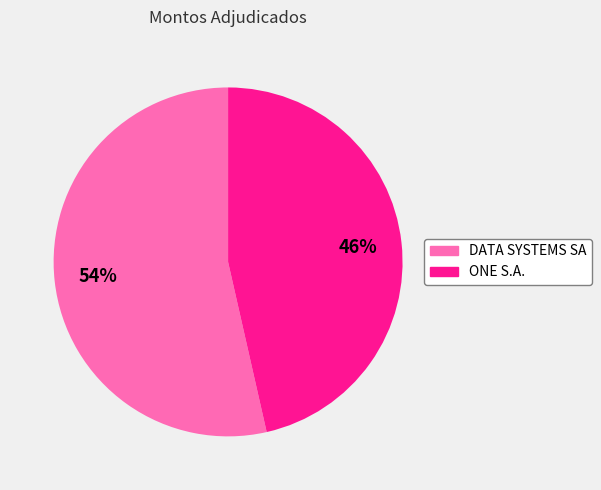

How many slices are in this pie chart?

2